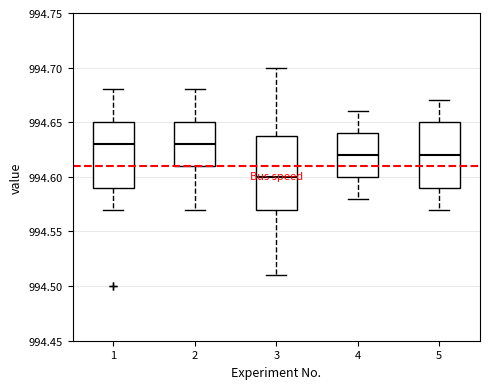

Where is the lower edge of the box at x = 1 on the y-axis? The values are not printed on the chart, so give them approximately, as read against the axis.

994.59